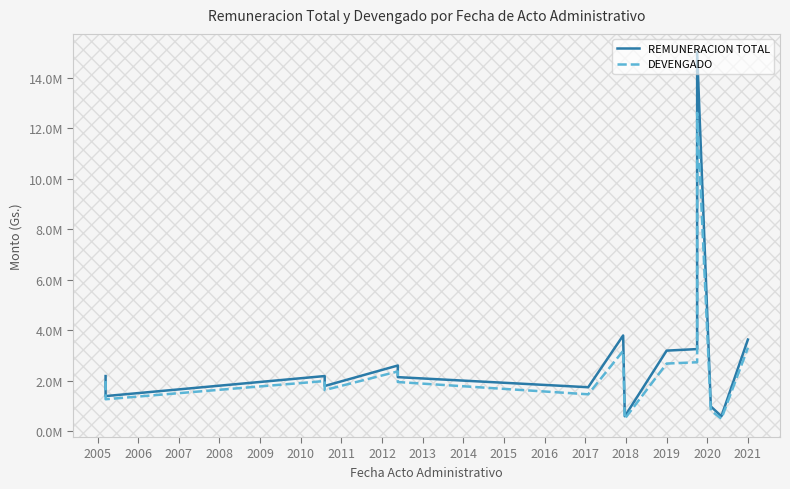

What is the value of the DEVENGADO point at the 11th from the left?

2739492